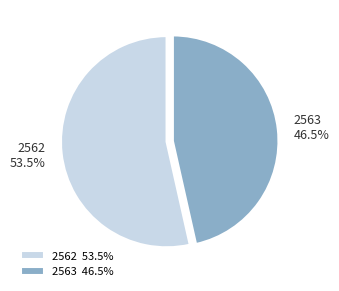

Rank the categories by value from lowest to highest.

2563, 2562